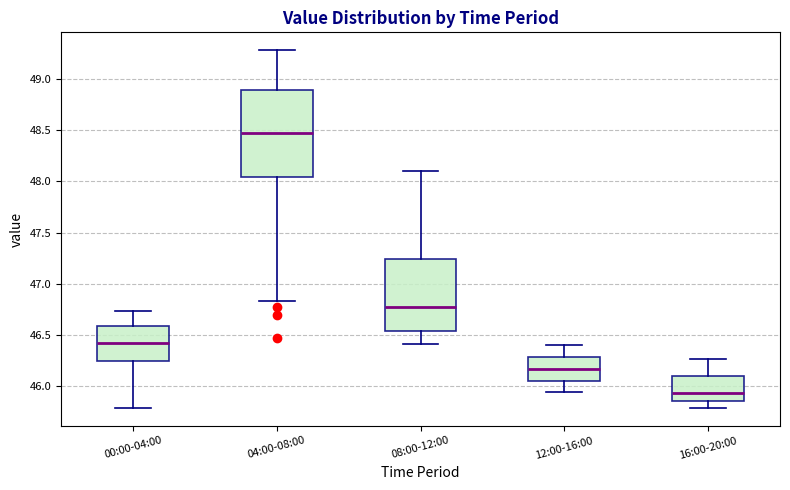

Which box is the tallest, from its lower edge to its upper edge?

04:00-08:00